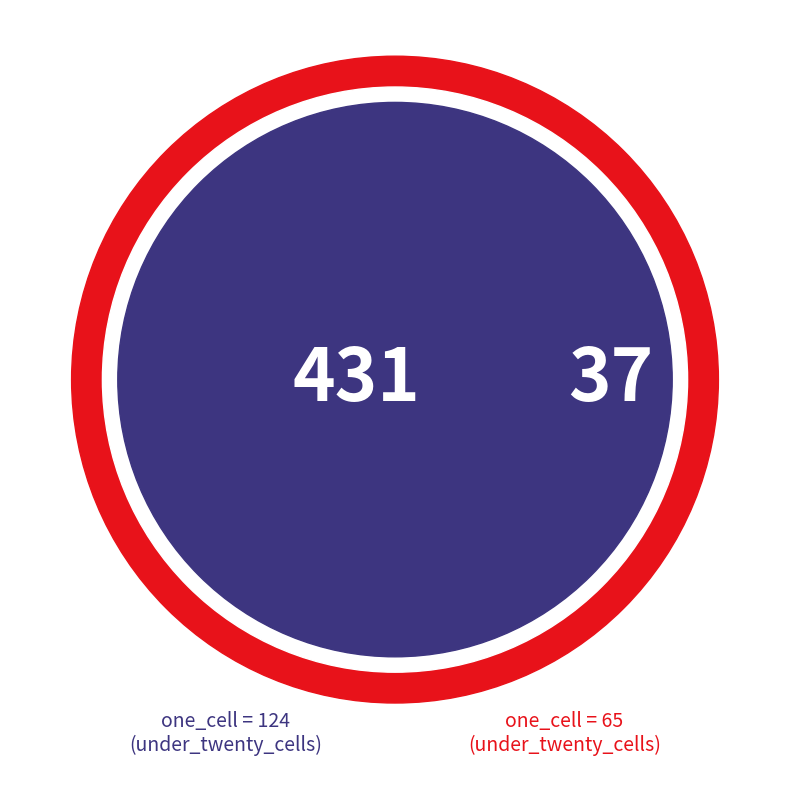

What is the ratio of the value at 124 to the value at 65?

11.6